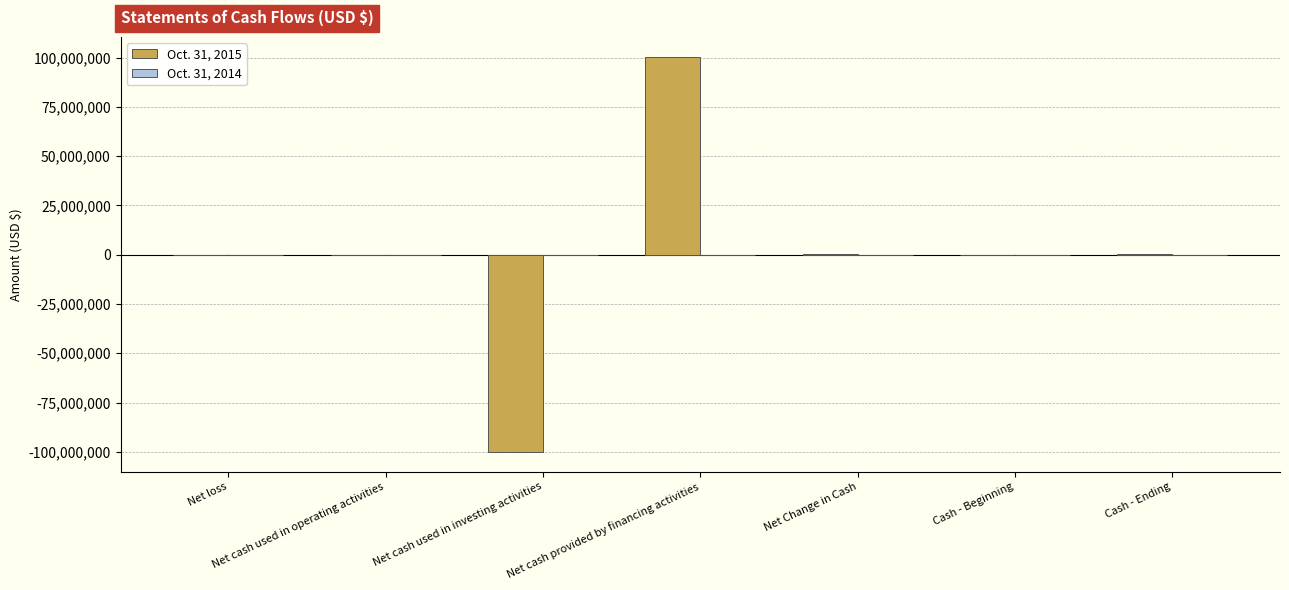

True or false: Oct. 31, 2015 has a value of 100469546 at Net cash provided by financing activities.

True